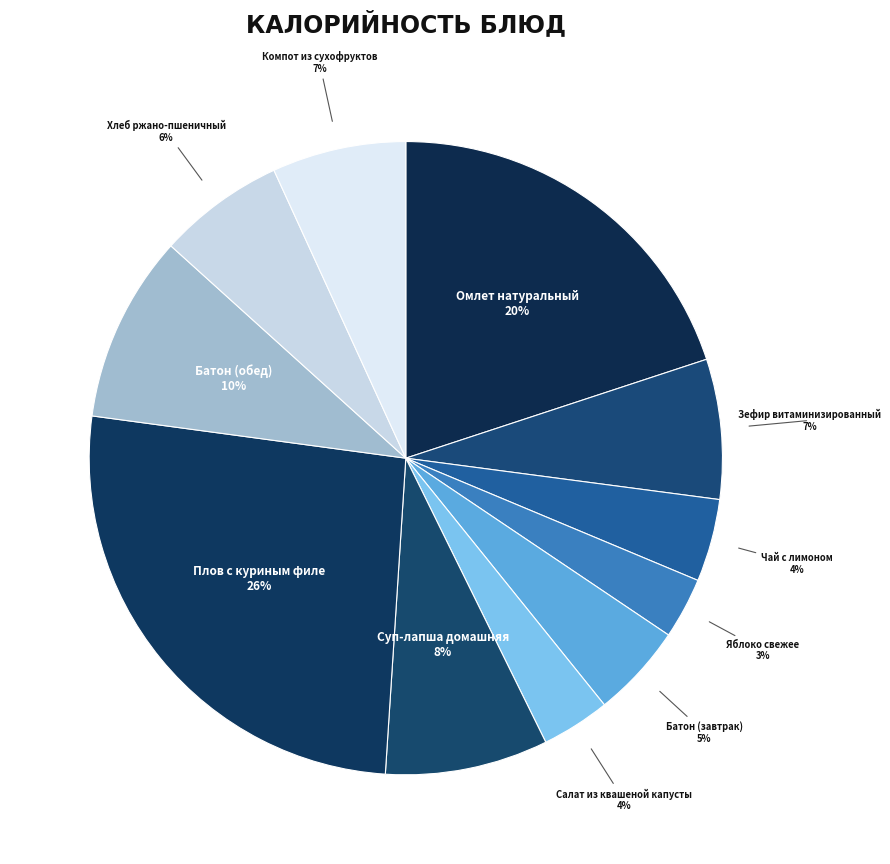

Does any single category account for the majority?

No